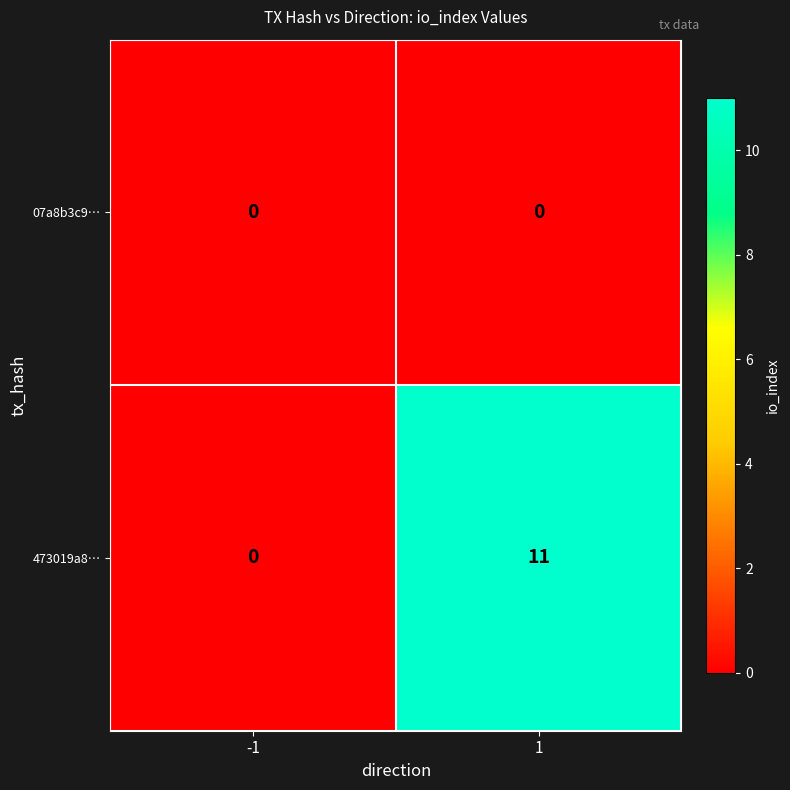

Which series has the widest spread of values?

473019a8…